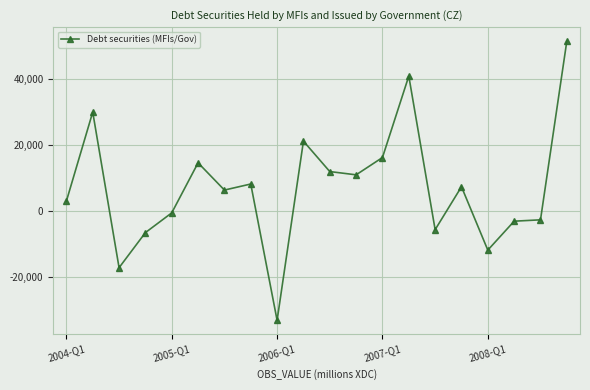

What is the smallest value displayed?

-33216